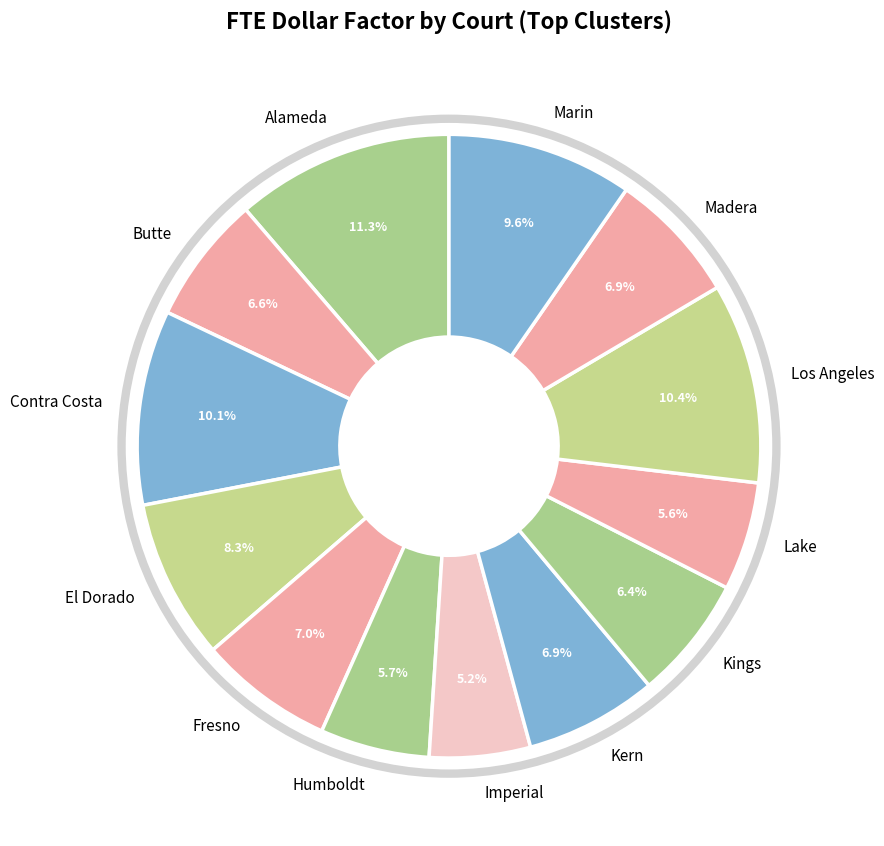

To the nearest percent, what is the combined percentage of Madera and Alameda?

18%